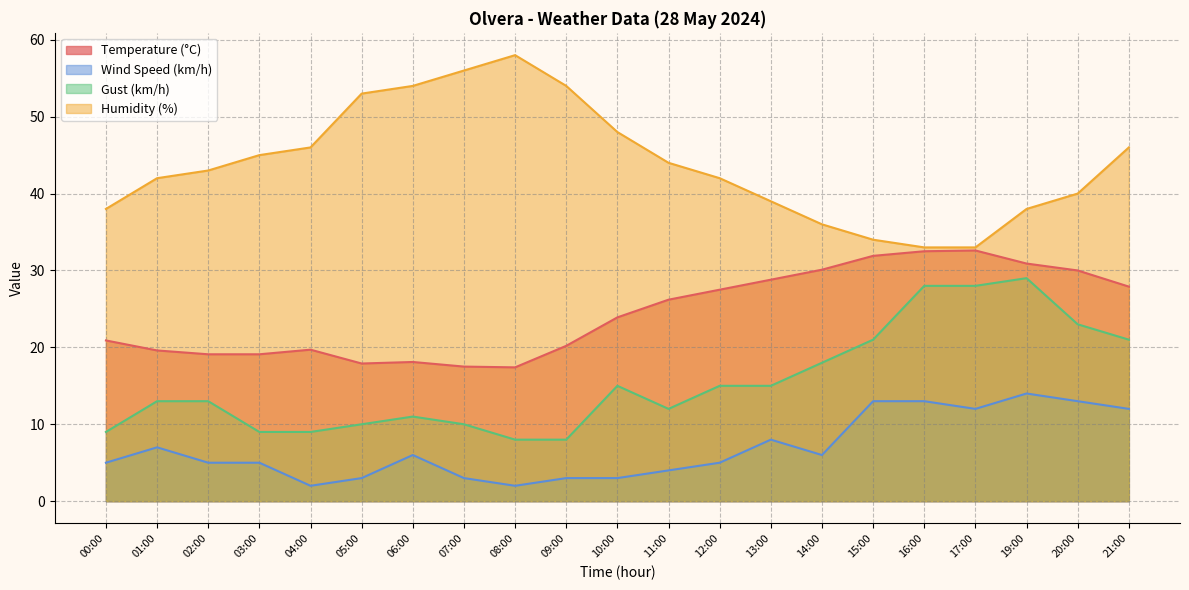

True or false: Wind Speed (km/h) and Humidity (%) cross at least once.

False